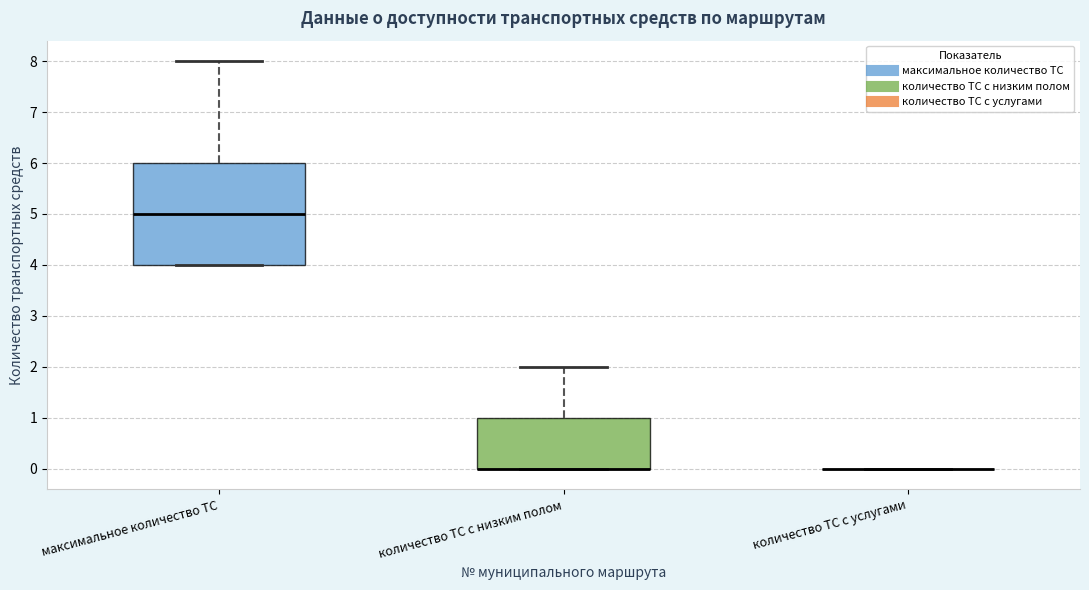

Which box is the tallest, from its lower edge to its upper edge?

максимальное количество ТС